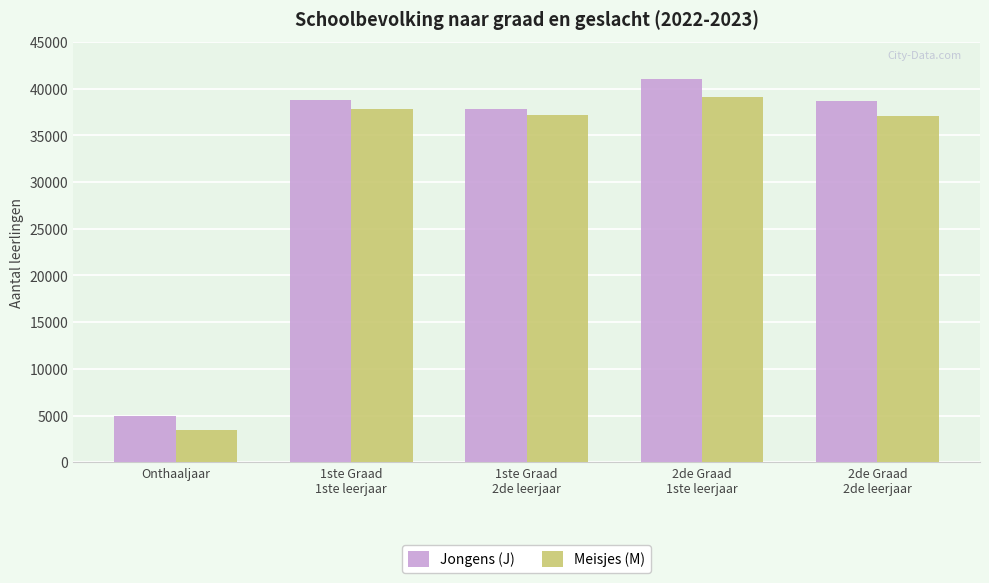

What is the average value of the Jongens (J) series?

32228